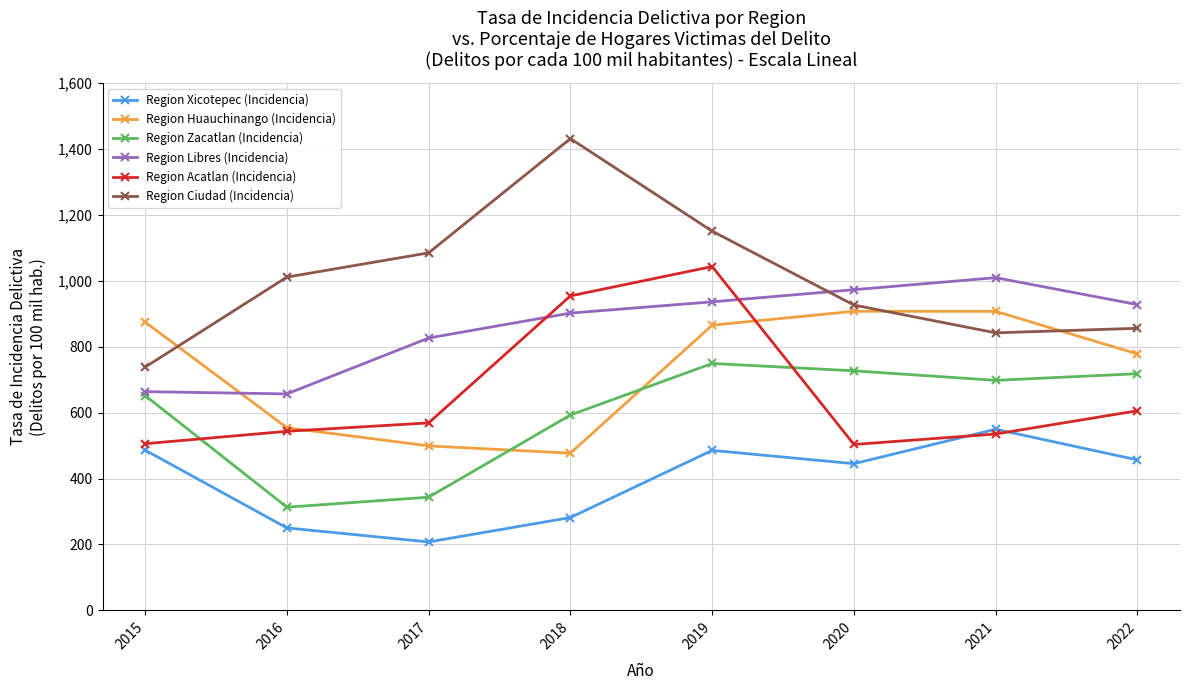

At which category is the sum across all series the highest?

2019